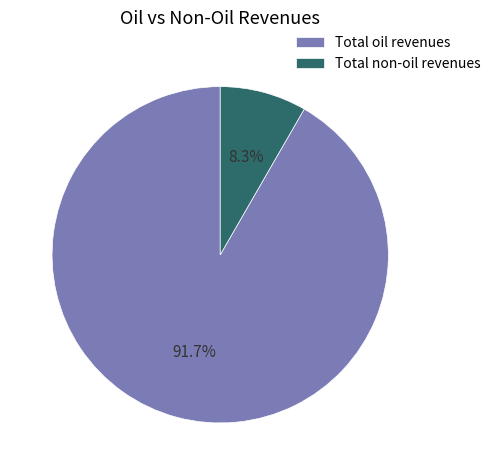

What is the majority slice?

Total oil revenues